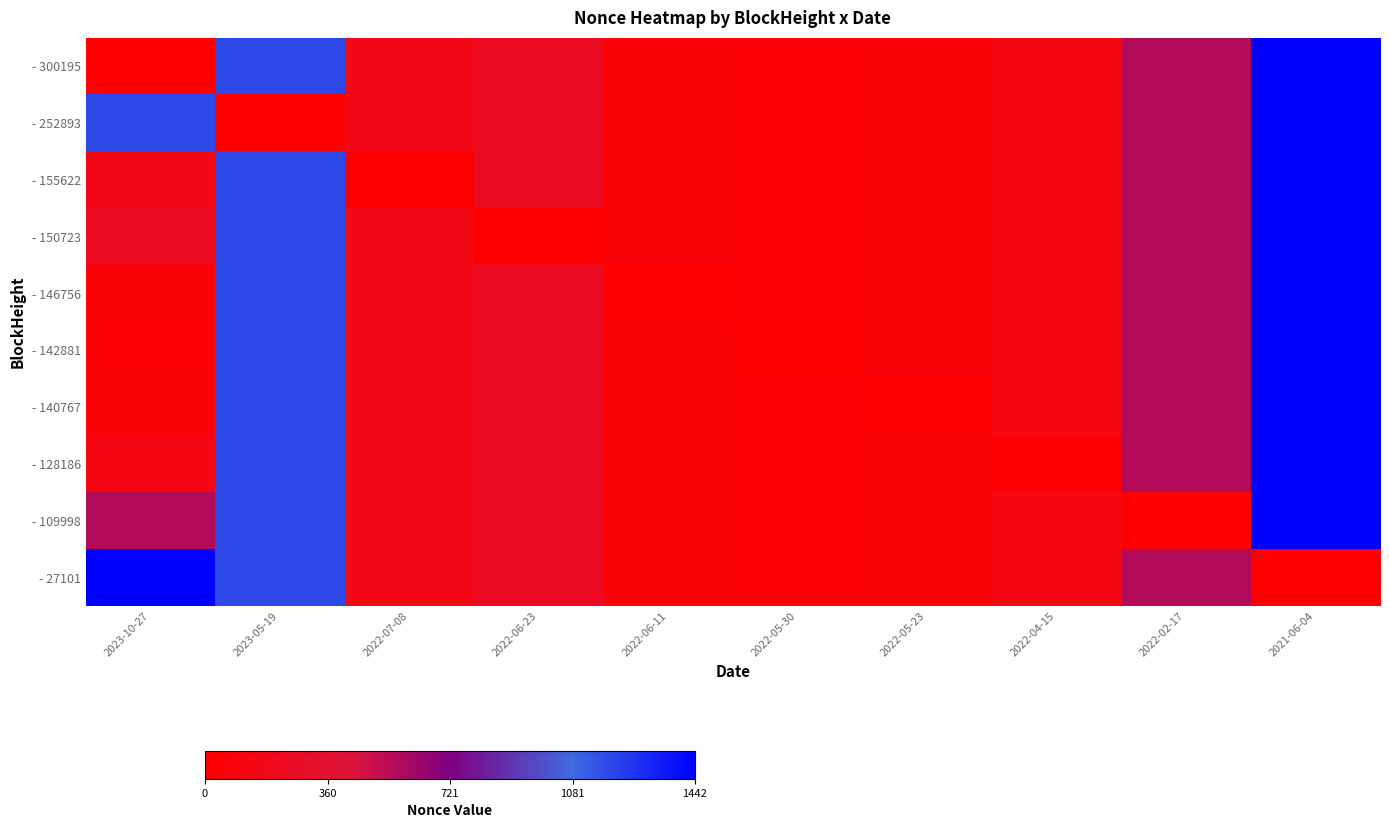

Between 2022-05-23 and 2022-02-17, which is larger?

2022-02-17